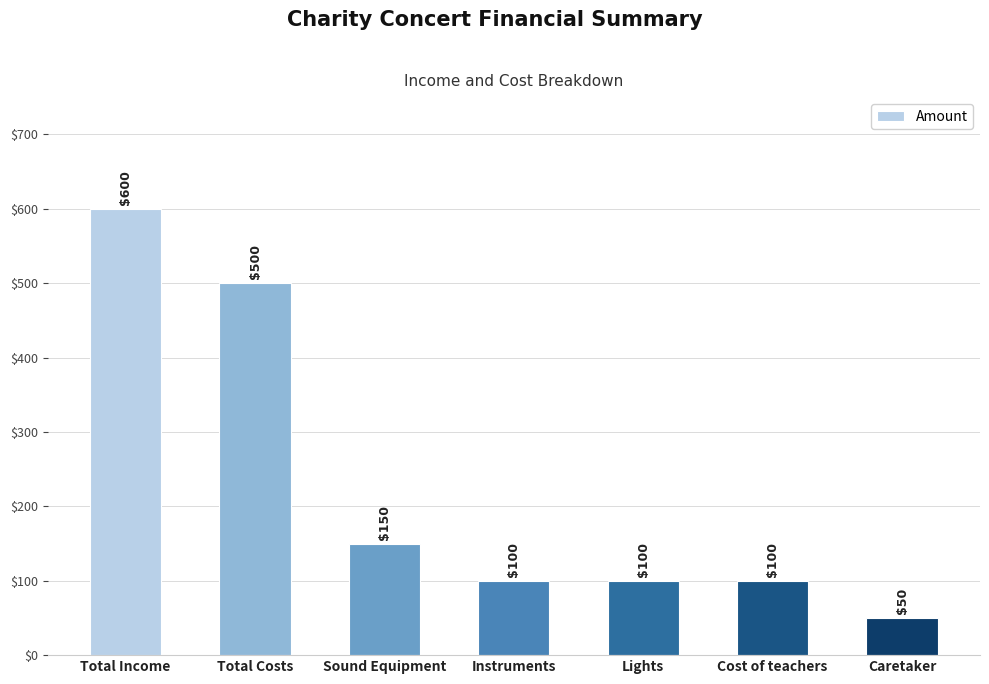

Which category has the lowest value across all series?

Caretaker